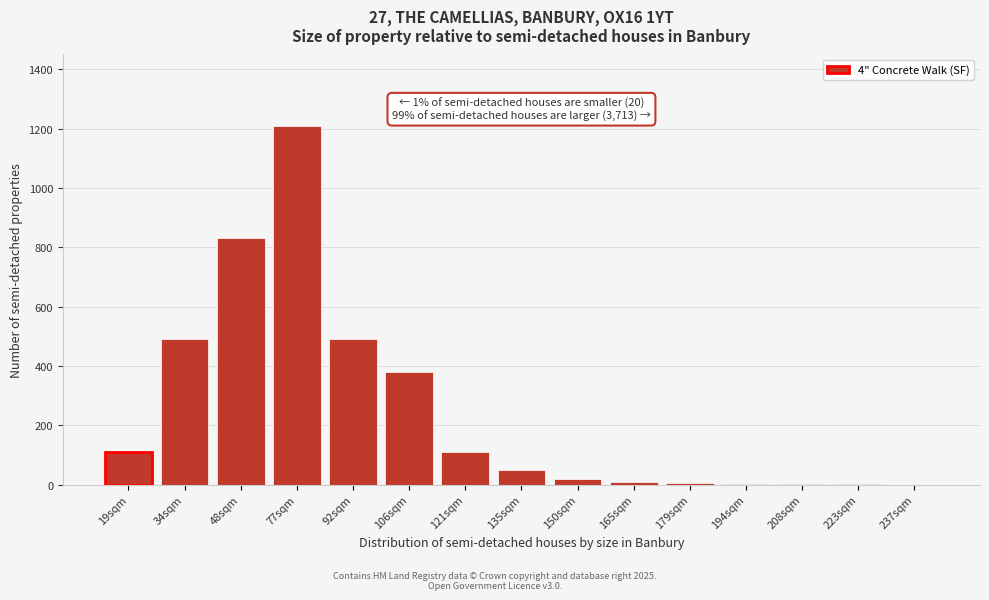

Approximately how many times larger is the value at 106sqm compared to 48sqm?

0.5